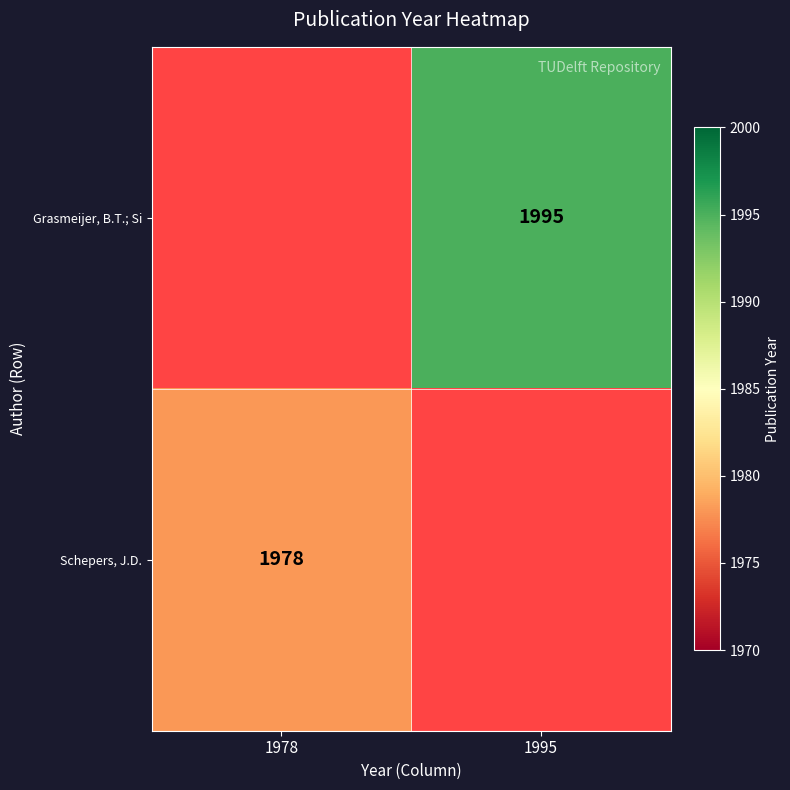

The Schepers, J.D. series shows 852 at 1978. True or false?

False